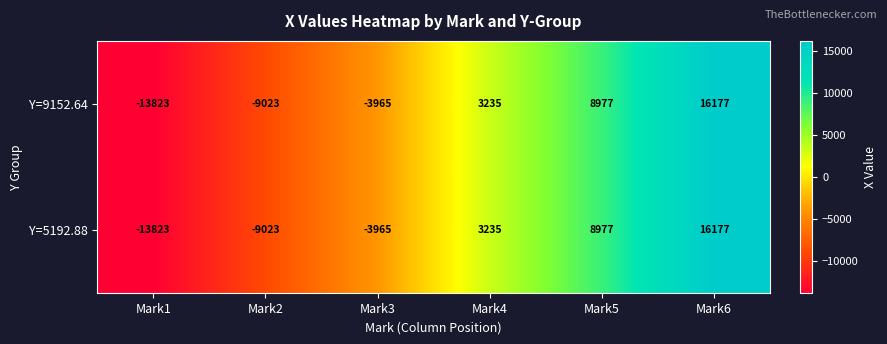

Reading left to right, extract all data points from this chart.

Y=9152.64: -13823	-9023	-3965	3235	8977	16177
Y=5192.88: -13823	-9023	-3965	3235	8977	16177